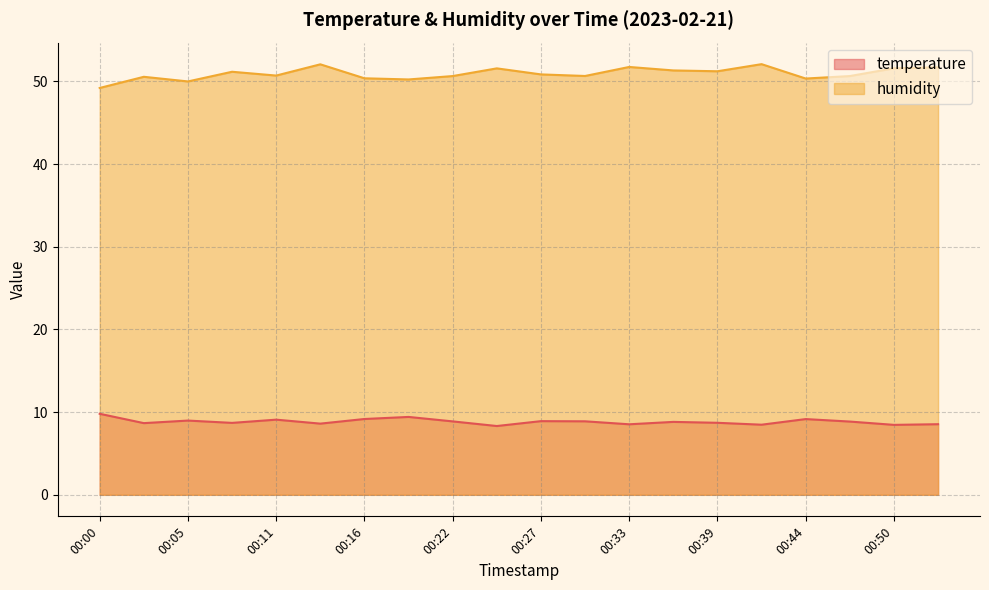

Reading left to right, what are all the values shown in this chart?

temperature: 00:00=9.8	00:03=8.7	00:05=9.0	00:08=8.7	00:11=9.1	00:14=8.6	00:16=9.2	00:19=9.4	00:22=8.9	00:25=8.3	00:27=8.9	00:30=8.9	00:33=8.5	00:36=8.8	00:39=8.7	00:41=8.5	00:44=9.2	00:47=8.9	00:50=8.5	00:52=8.5
humidity: 00:00=49.2	00:03=50.6	00:05=50.0	00:08=51.2	00:11=50.7	00:14=52.1	00:16=50.4	00:19=50.2	00:22=50.6	00:25=51.6	00:27=50.9	00:30=50.7	00:33=51.8	00:36=51.3	00:39=51.2	00:41=52.1	00:44=50.4	00:47=50.6	00:50=51.6	00:52=51.7